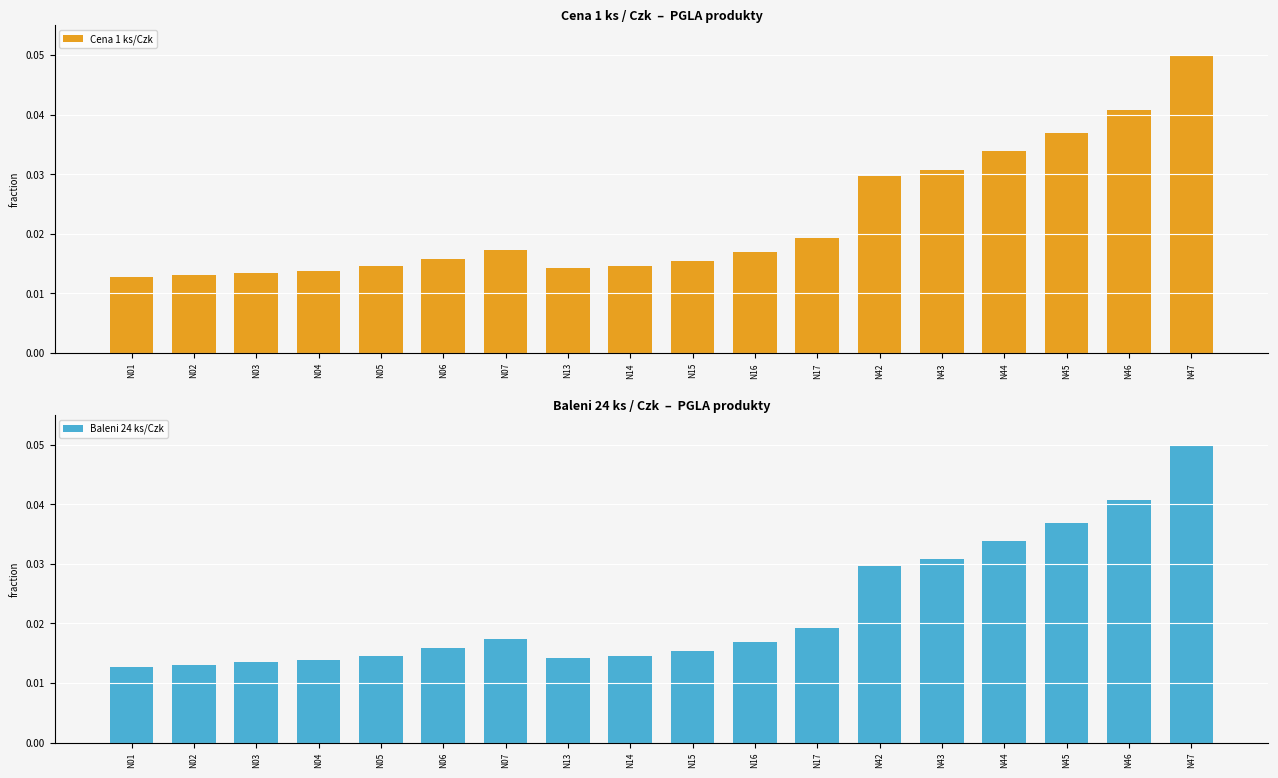

Between N04 and N17, which series saw the biggest shift?

Cena 1 ks/Czk